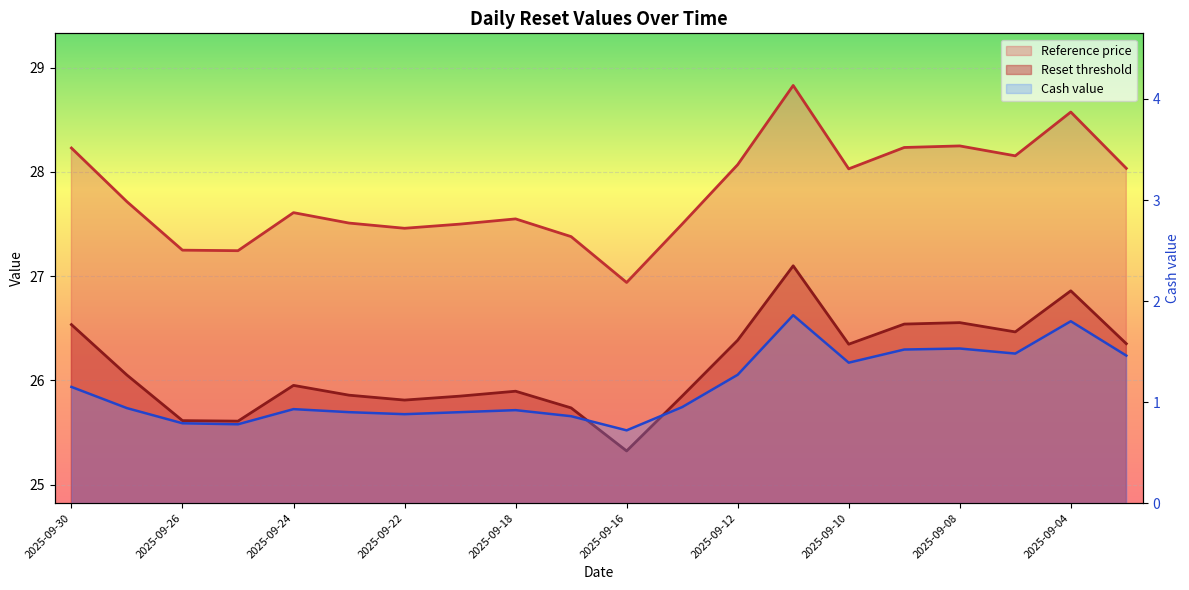

Reading left to right, list all the values displayed in this chart.

Reset threshold: 2025-09-30=26.5	2025-09-29=26.1	2025-09-26=25.6	2025-09-25=25.6	2025-09-24=26.0	2025-09-23=25.9	2025-09-22=25.8	2025-09-19=25.9	2025-09-18=25.9	2025-09-17=25.7	2025-09-16=25.3	2025-09-15=25.9	2025-09-12=26.4	2025-09-11=27.1	2025-09-10=26.3	2025-09-09=26.5	2025-09-08=26.6	2025-09-05=26.5	2025-09-04=26.9	2025-09-03=26.4
Reference price: 2025-09-30=28.2	2025-09-29=27.7	2025-09-26=27.2	2025-09-25=27.2	2025-09-24=27.6	2025-09-23=27.5	2025-09-22=27.5	2025-09-19=27.5	2025-09-18=27.6	2025-09-17=27.4	2025-09-16=26.9	2025-09-15=27.5	2025-09-12=28.1	2025-09-11=28.8	2025-09-10=28.0	2025-09-09=28.2	2025-09-08=28.2	2025-09-05=28.2	2025-09-04=28.6	2025-09-03=28.0
Cash value: 2025-09-30=1.1	2025-09-29=0.9	2025-09-26=0.8	2025-09-25=0.8	2025-09-24=0.9	2025-09-23=0.9	2025-09-22=0.9	2025-09-19=0.9	2025-09-18=0.9	2025-09-17=0.9	2025-09-16=0.7	2025-09-15=0.9	2025-09-12=1.3	2025-09-11=1.9	2025-09-10=1.4	2025-09-09=1.5	2025-09-08=1.5	2025-09-05=1.5	2025-09-04=1.8	2025-09-03=1.5